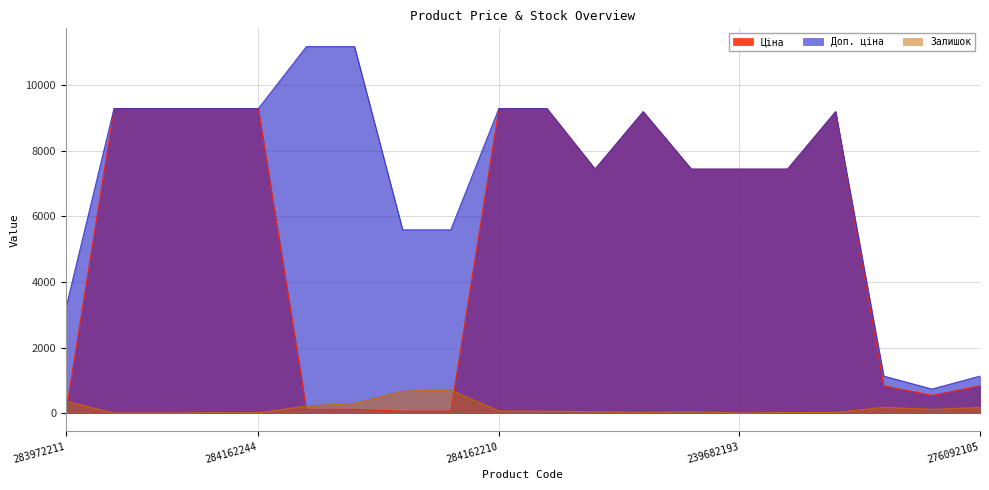

What position from the right is 239732179?

12